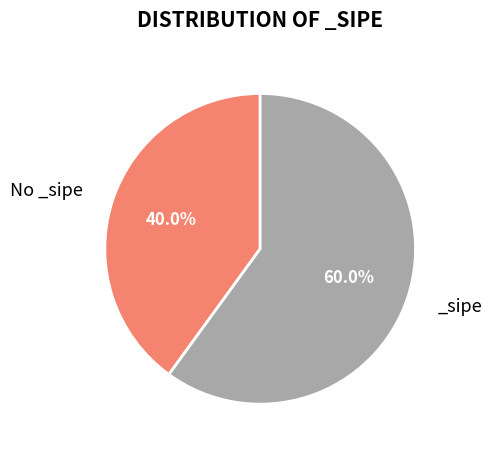

To the nearest percent, what is the difference between the largest and smallest slice percentages?

20%